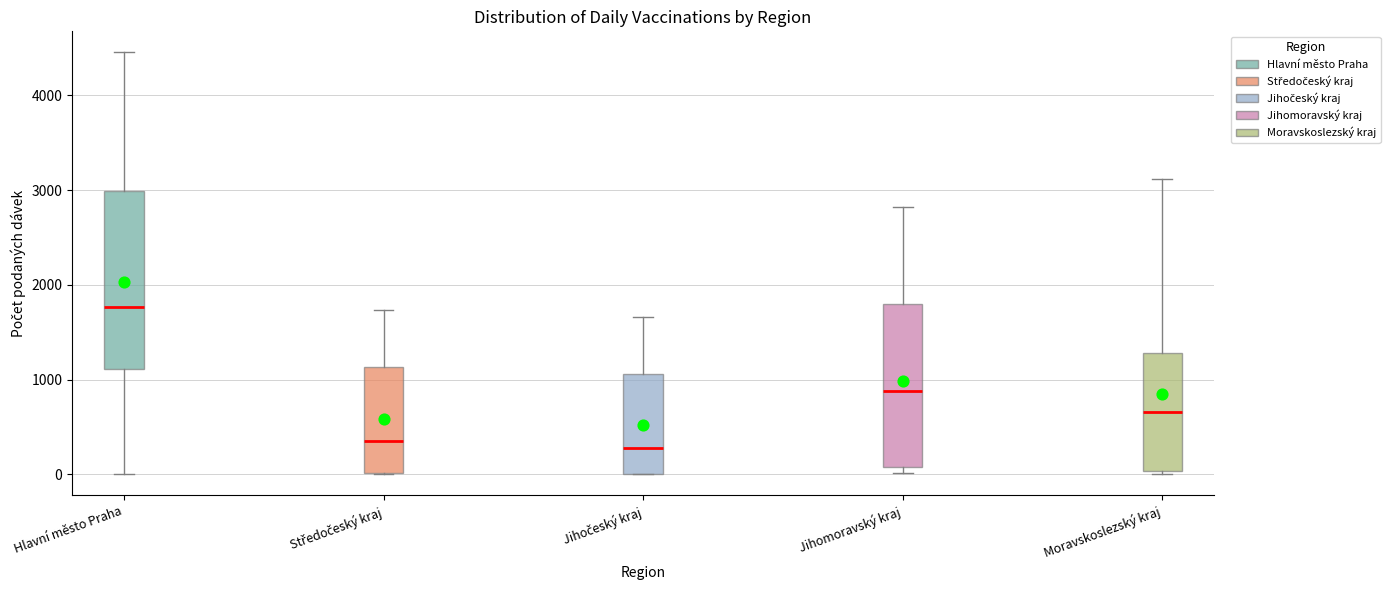

Where is the lower edge of the box for Jihočeský kraj on the y-axis? The values are not printed on the chart, so give them approximately, as read against the axis.

0